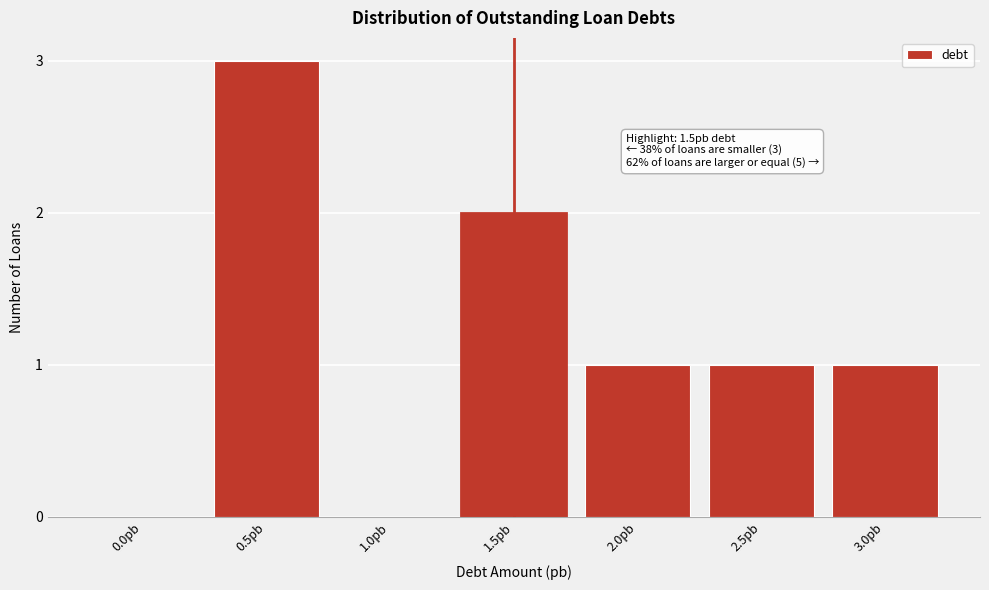

Reading right to left, transcribe all the data shown in this chart.

3.0pb=1	2.5pb=1	2.0pb=1	1.5pb=2	1.0pb=0	0.5pb=3	0.0pb=0